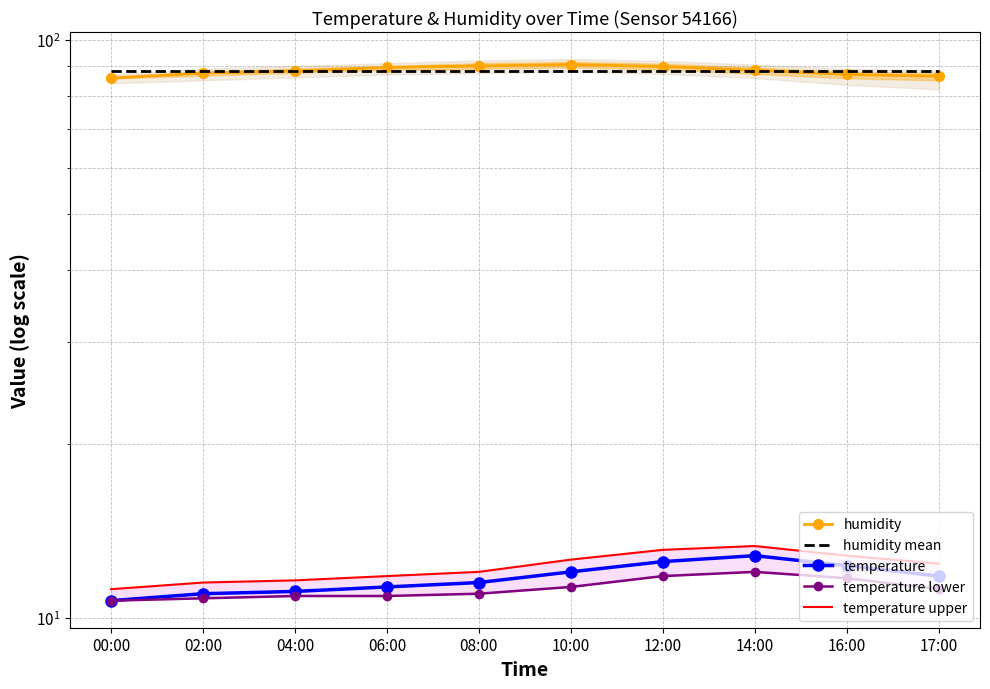

How many series are shown in this chart?

5